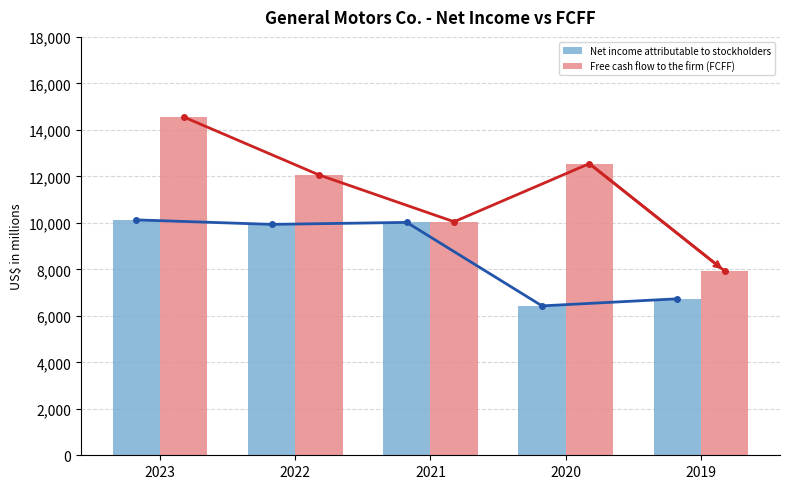

What are all the series names shown in the legend?

Net income attributable to stockholders, Free cash flow to the firm (FCFF)